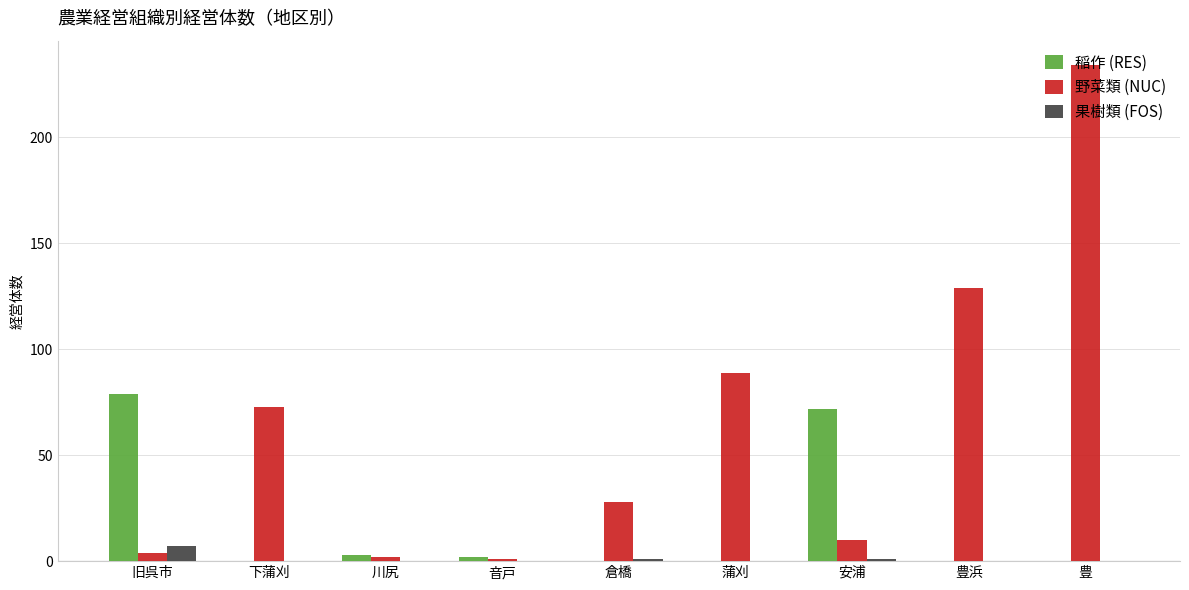

What is the sum of all 果樹類 (FOS) values?

9